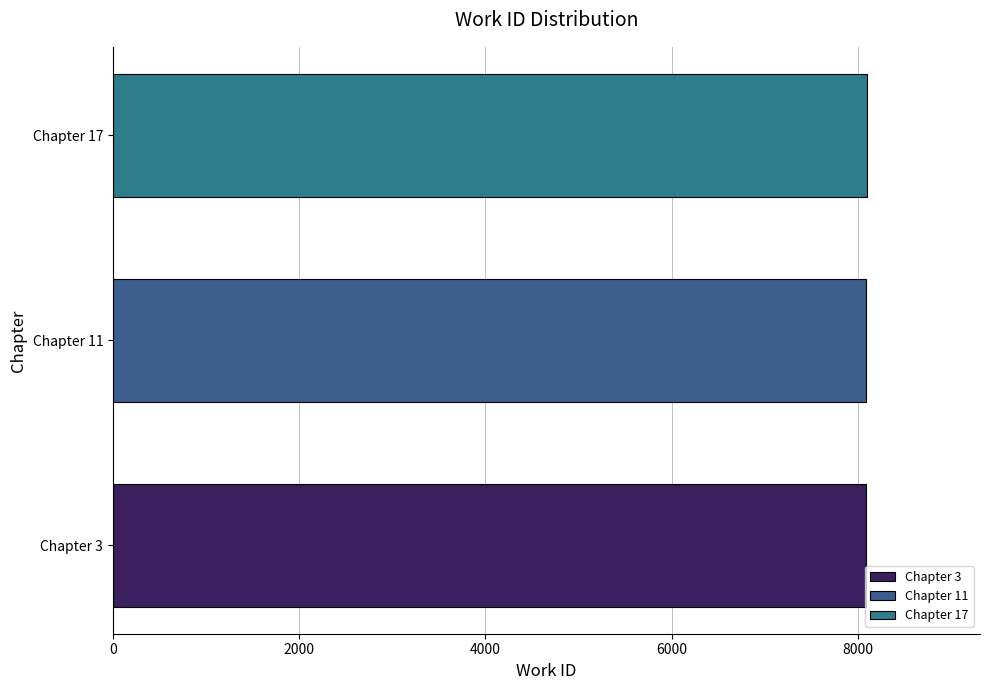

Read the value at Chapter 3.

8091